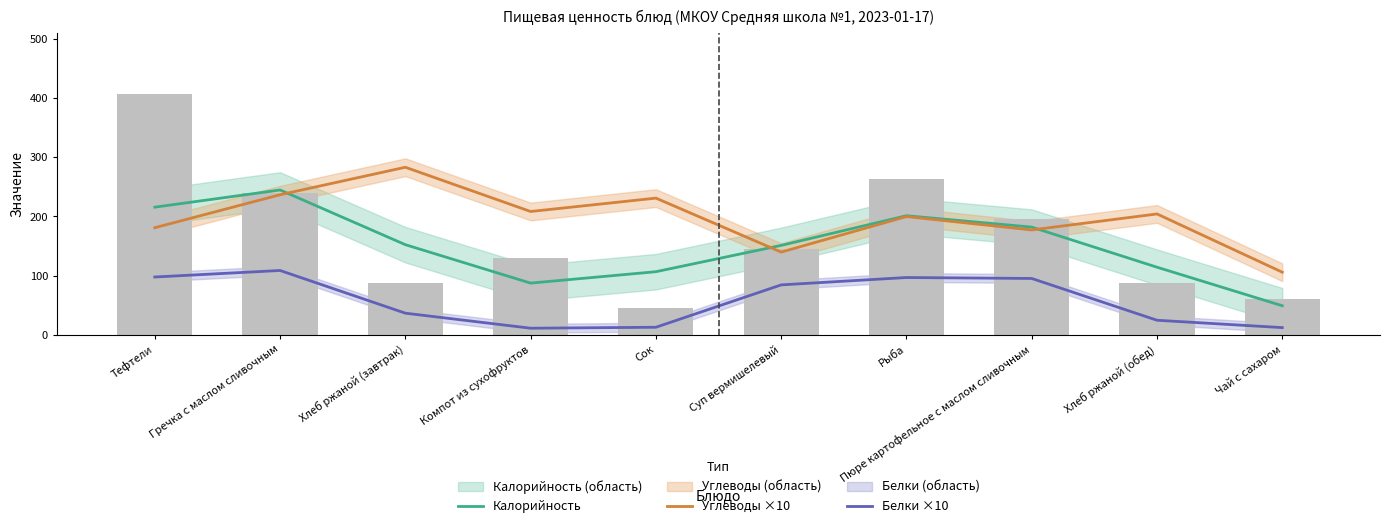

Which series has the widest spread of values?

Калорийность